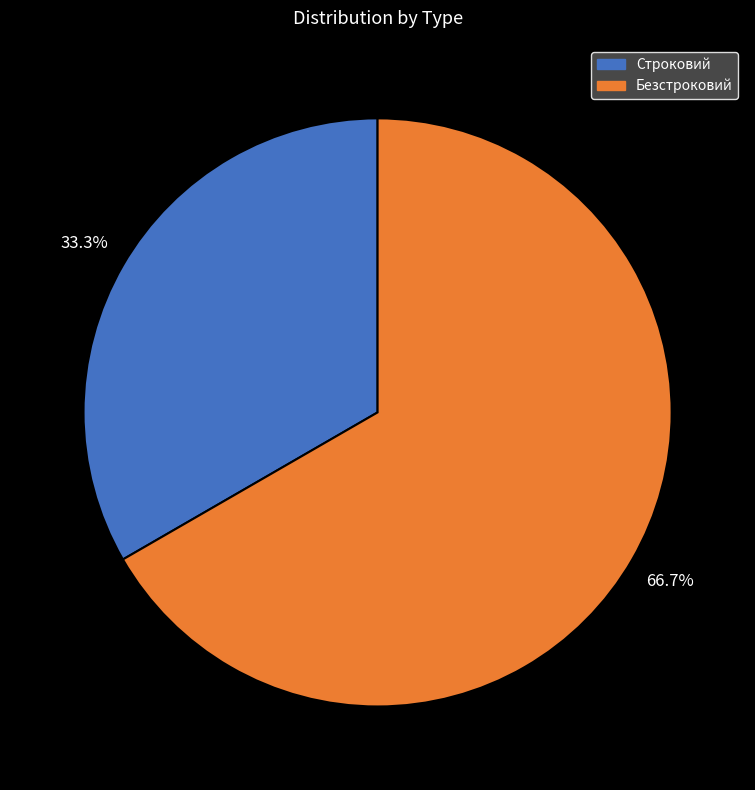

To the nearest percent, what is the average slice percentage?

50%